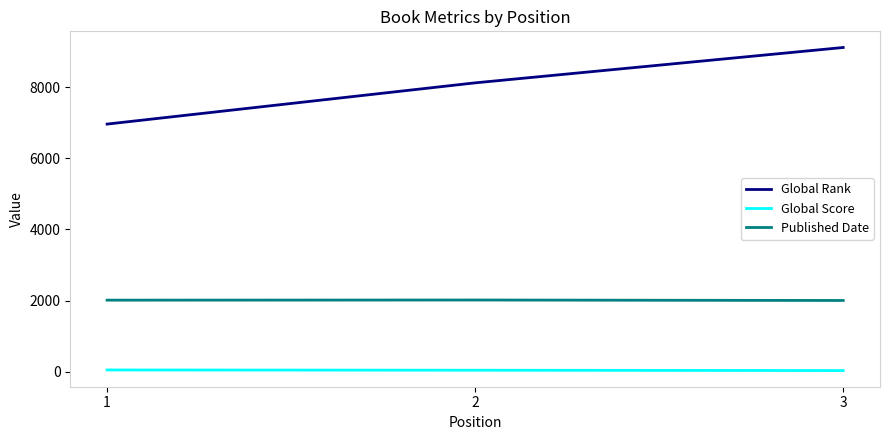

Which series has the largest range (max minus min)?

Global Rank